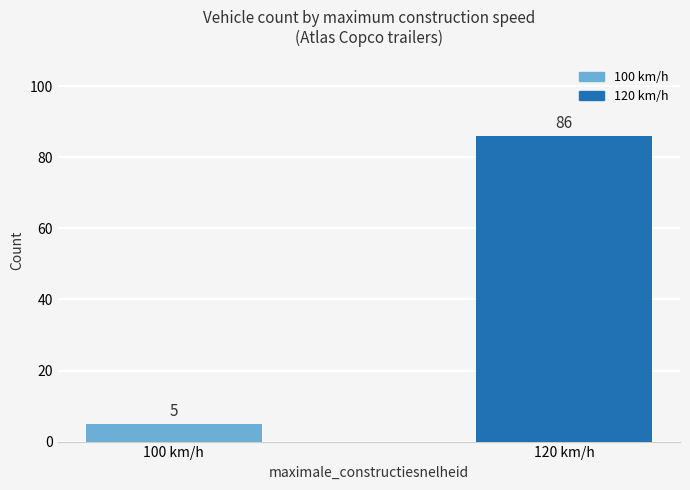

Rank the categories by value from highest to lowest.

120 km/h, 100 km/h